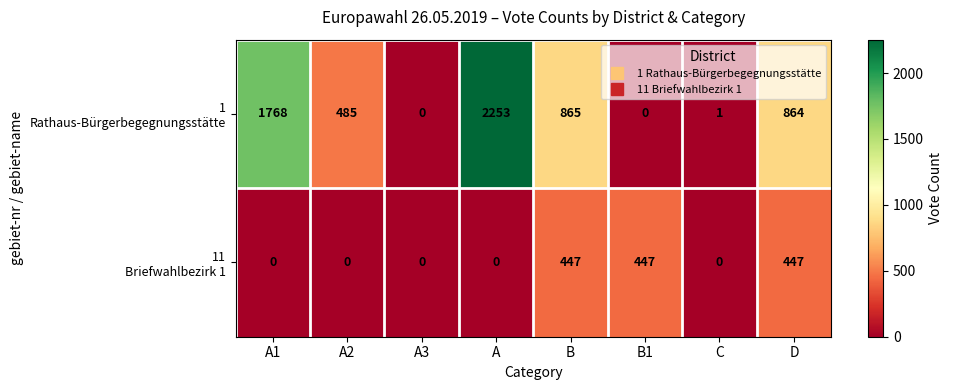

Which label corresponds to the largest value in the chart?

A